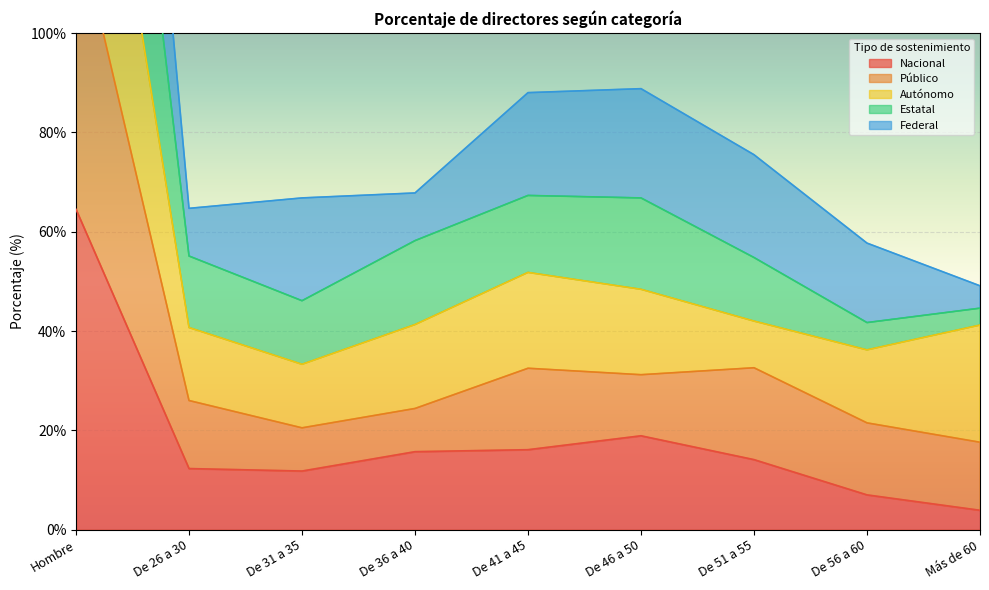

Which category has the highest value in the Nacional series?

Hombre